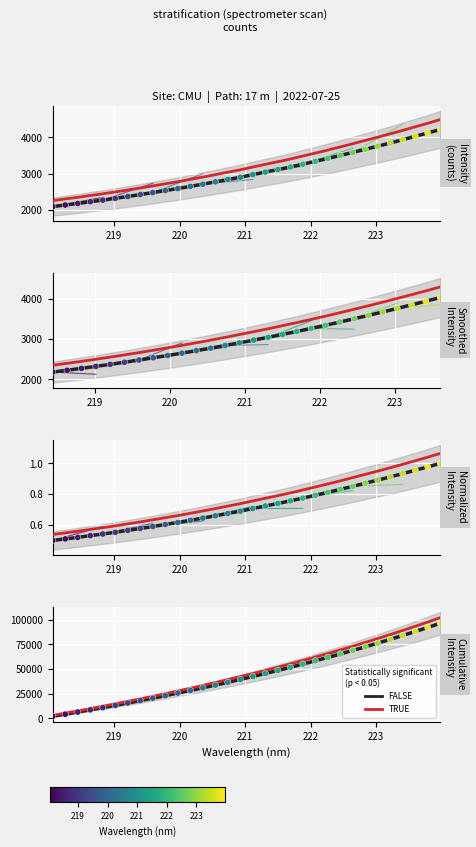

Which series reaches the maximum Y coordinate?

TRUE